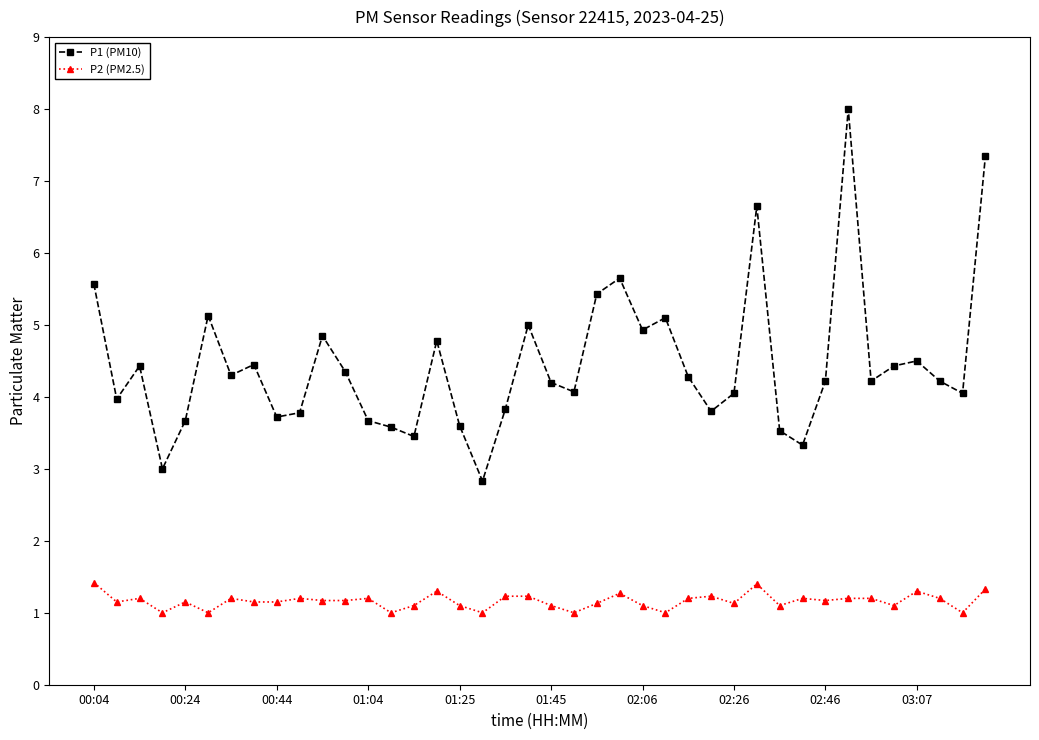

What is the sum of all P1 (PM10) values?

178.0